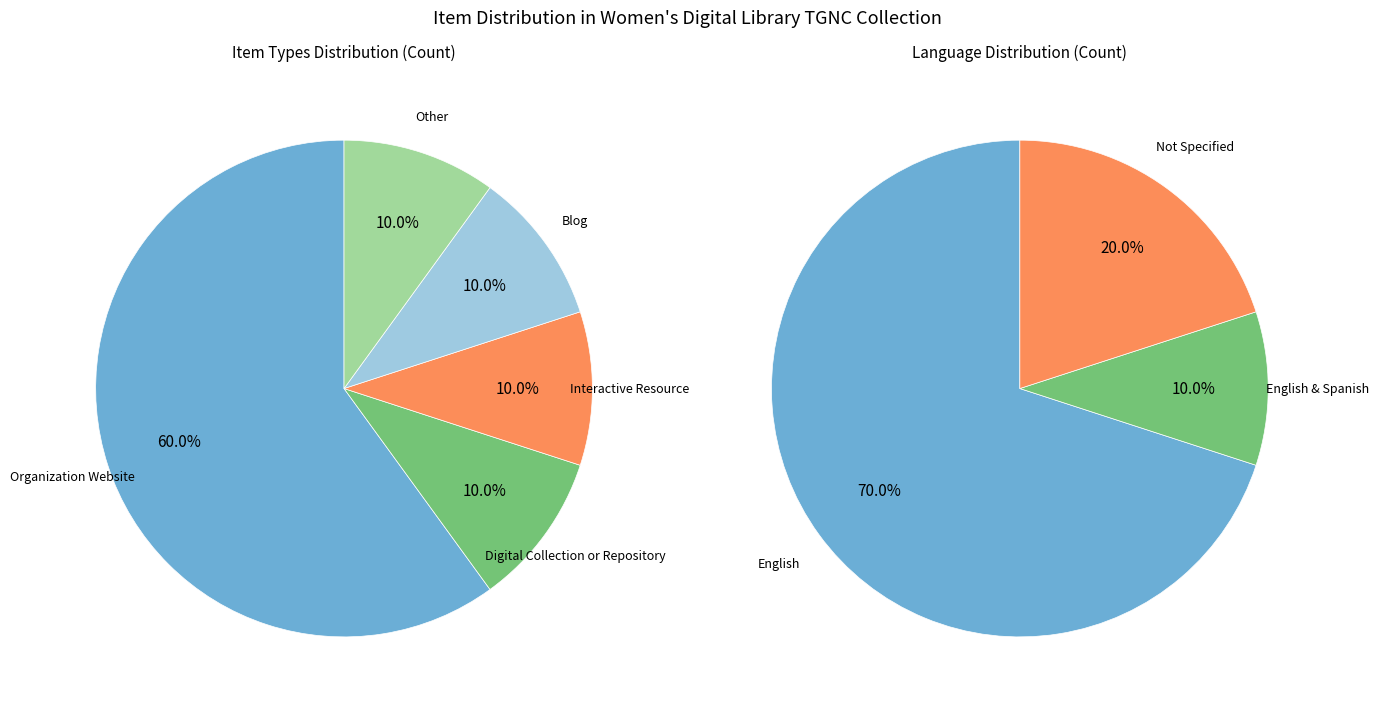

What is the majority slice?

Organization Website